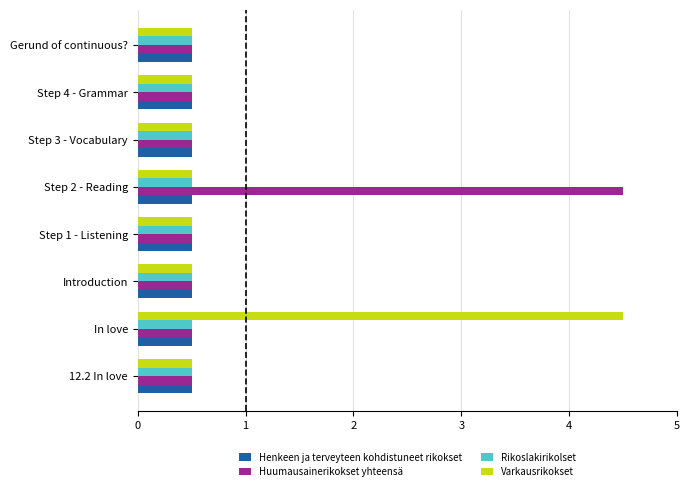

Is it true that Varkausrikokset equals 0.5 at Introduction?

True